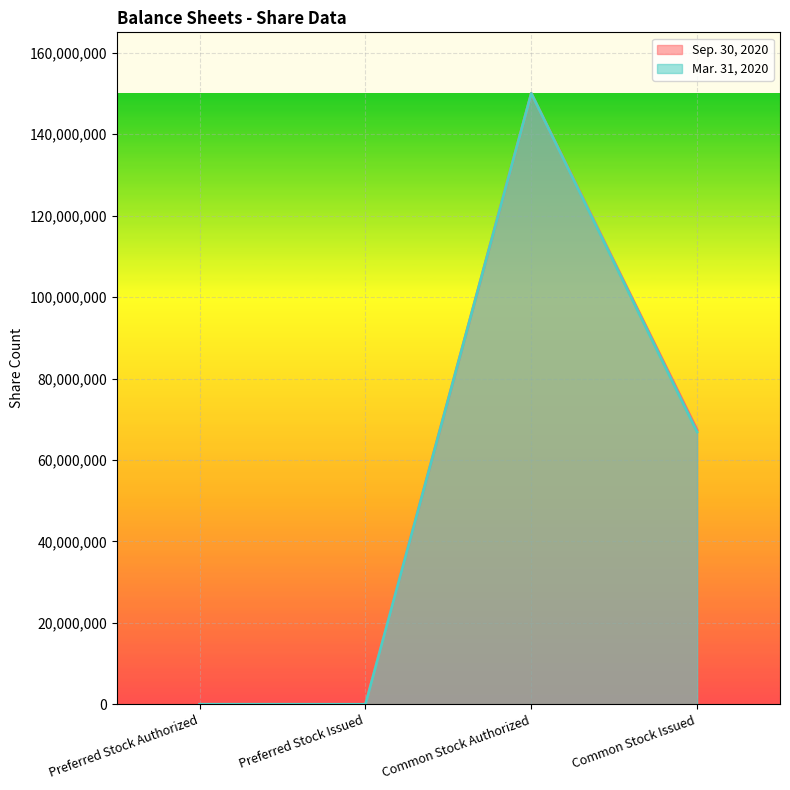

At which category is the sum across all series the highest?

Common Stock Authorized